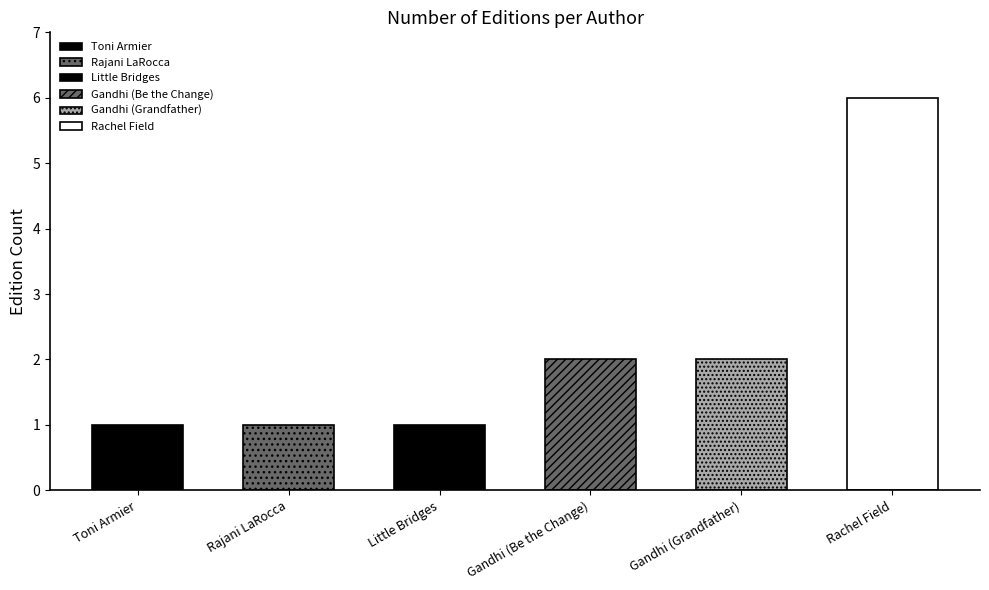

What is the average value?

2